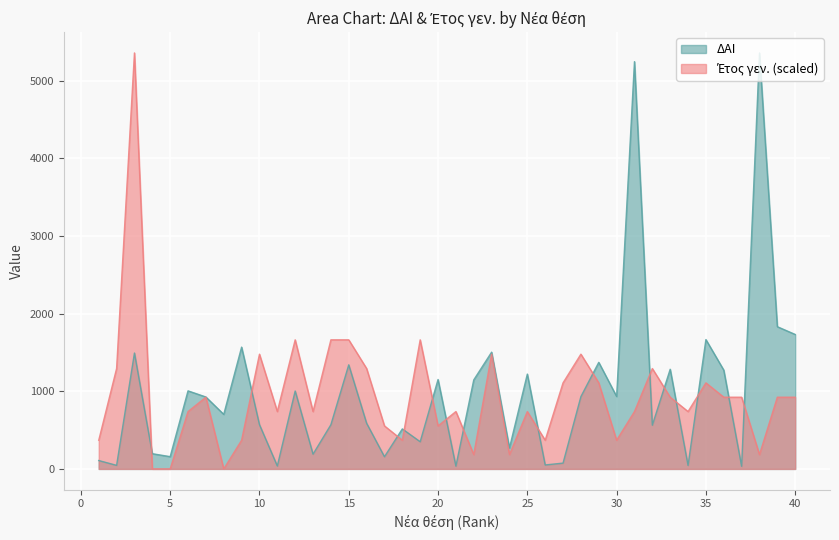

Does the chart display data point markers on the line(s)?

No